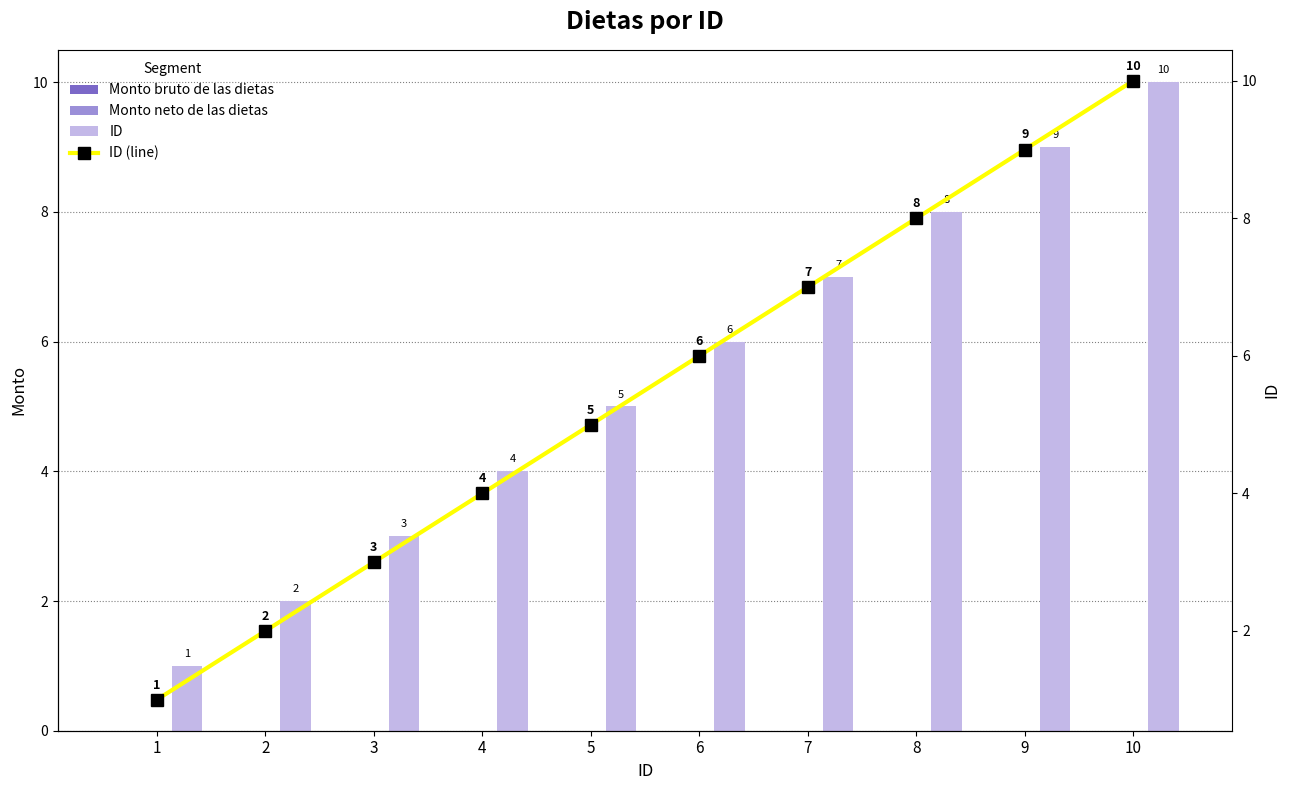

What is the difference between the highest and lowest values at 6?

6